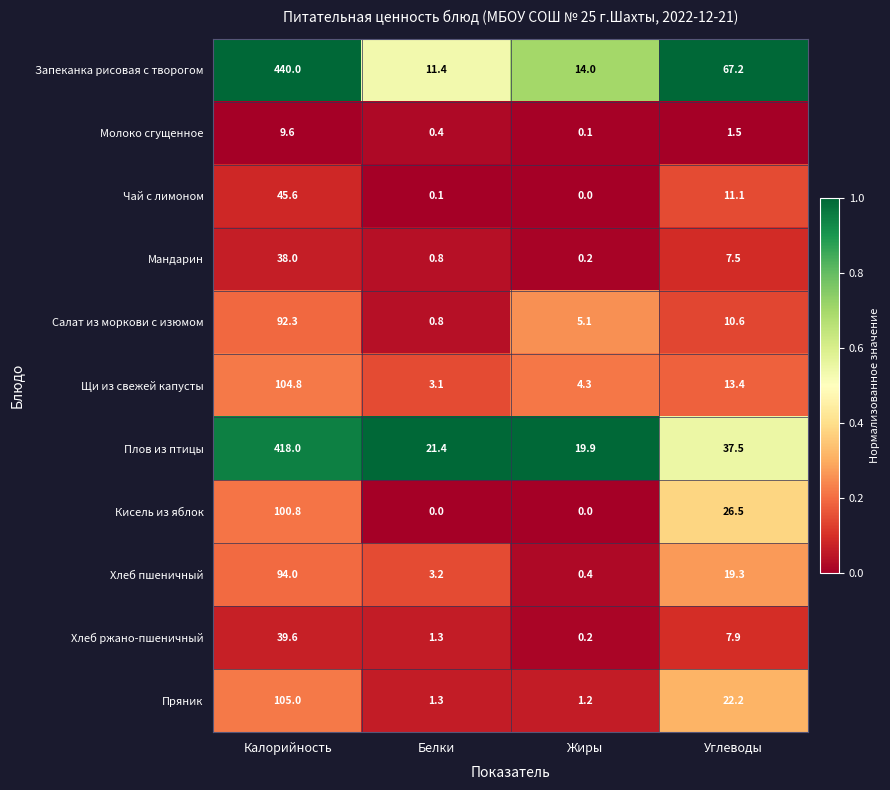

What is the sum of all Мандарин values?

46.5